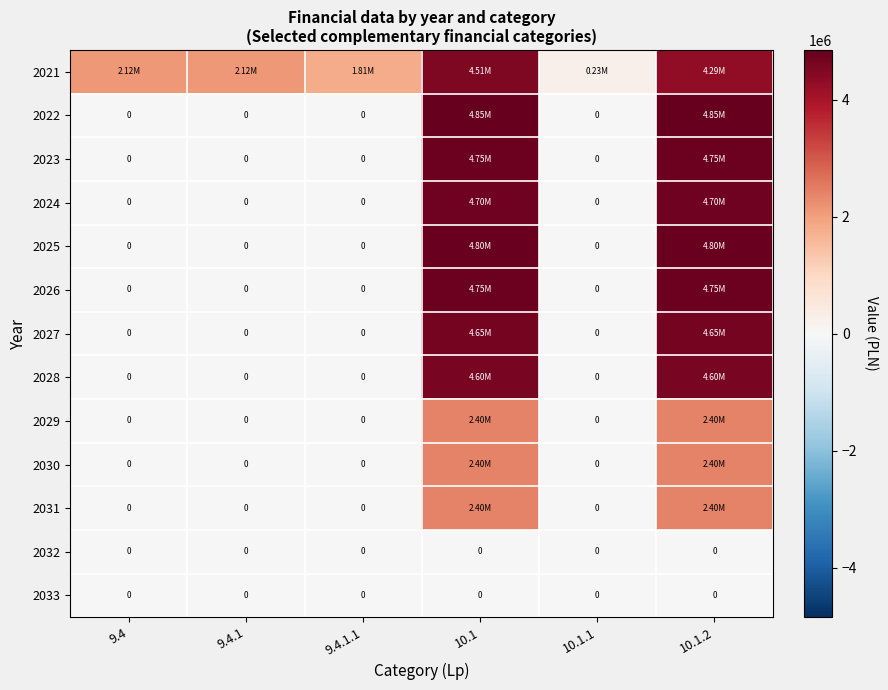

What is the difference between the maximum and minimum values in the 2029 series?

2400000